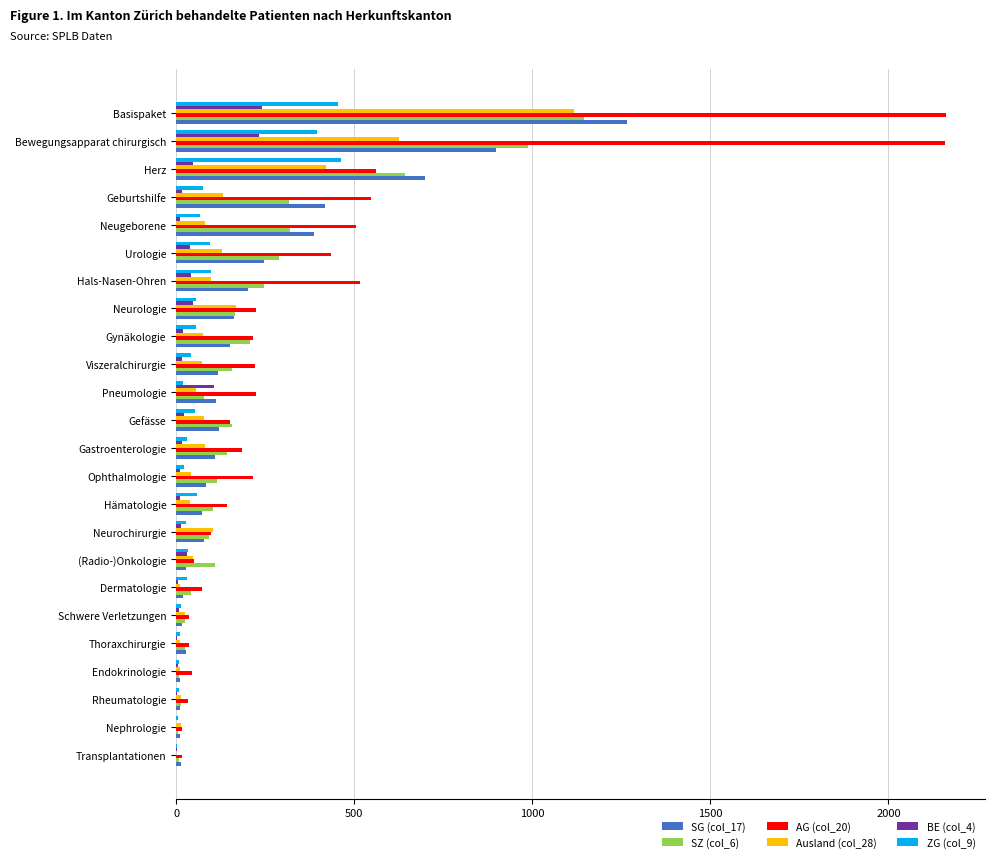

Which series has the largest total across all categories?

AG (col_20)